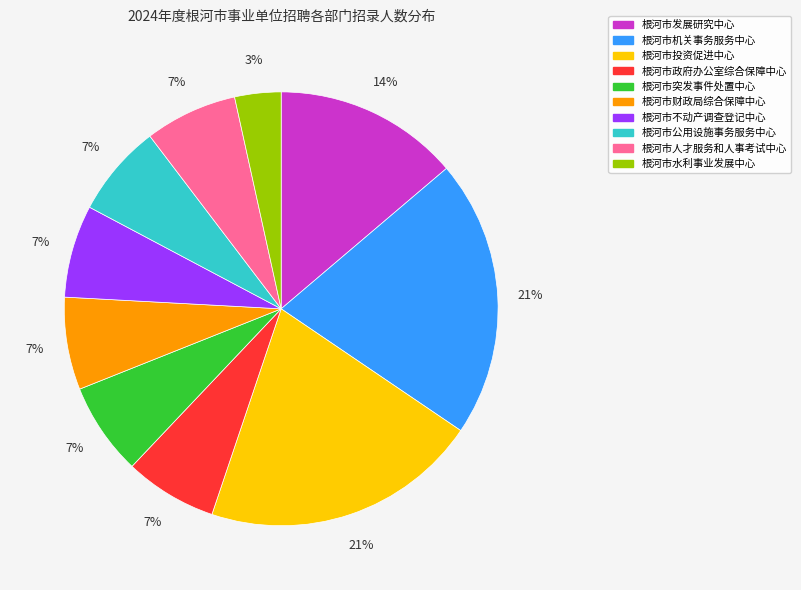

Between 根河市人才服务和人事考试中心 and 根河市水利事业发展中心, which is larger?

根河市人才服务和人事考试中心